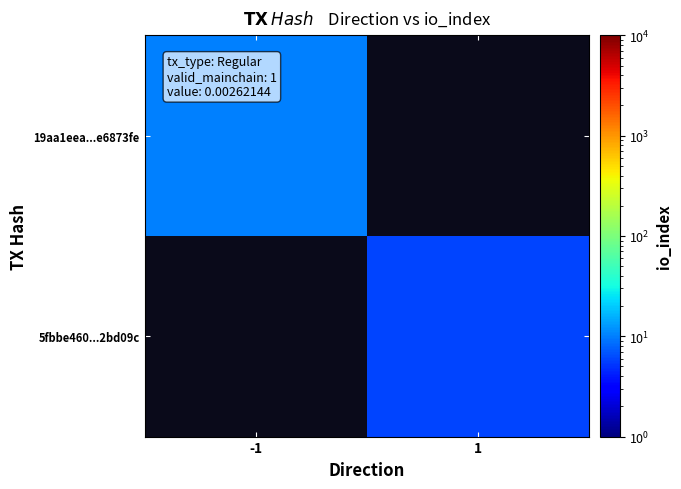

Which category has the lowest value in the 5fbbe460...2bd09c series?

-1